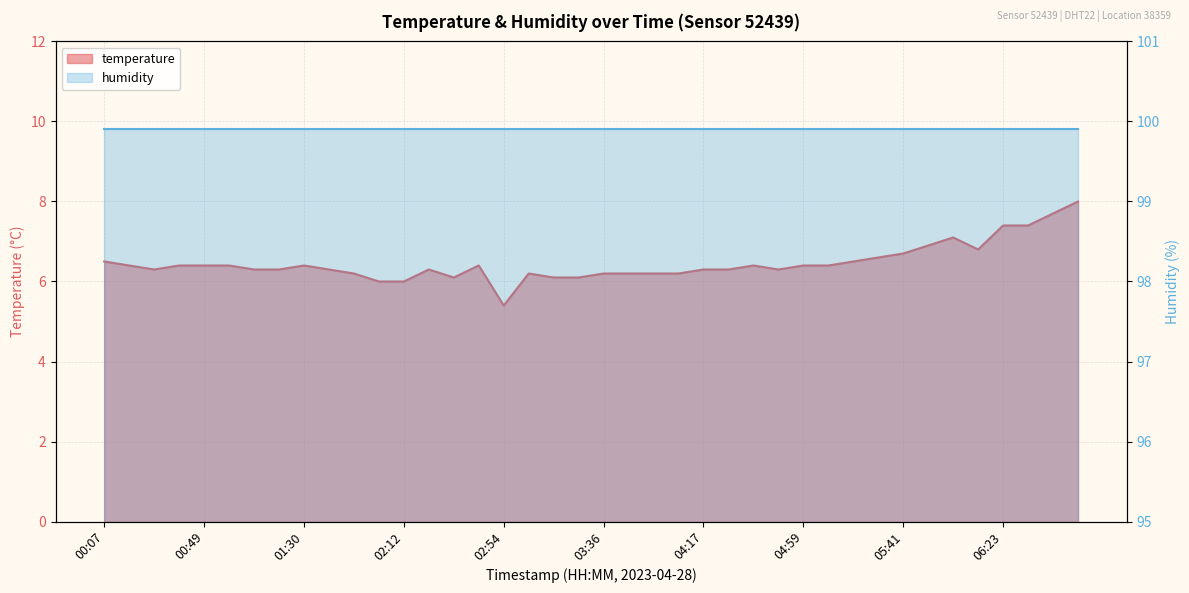

Rank the categories by value from highest to lowest.

06:54, 06:43, 06:23, 06:33, 06:02, 05:51, 06:12, 05:41, 05:30, 00:07, 05:20, 00:17, 00:38, 00:49, 00:59, 01:30, 02:43, 04:38, 04:59, 05:10, 00:28, 01:09, 01:20, 01:41, 02:23, 04:17, 04:28, 04:49, 01:51, 03:04, 03:36, 03:46, 03:57, 04:07, 02:33, 03:15, 03:25, 02:02, 02:12, 02:54